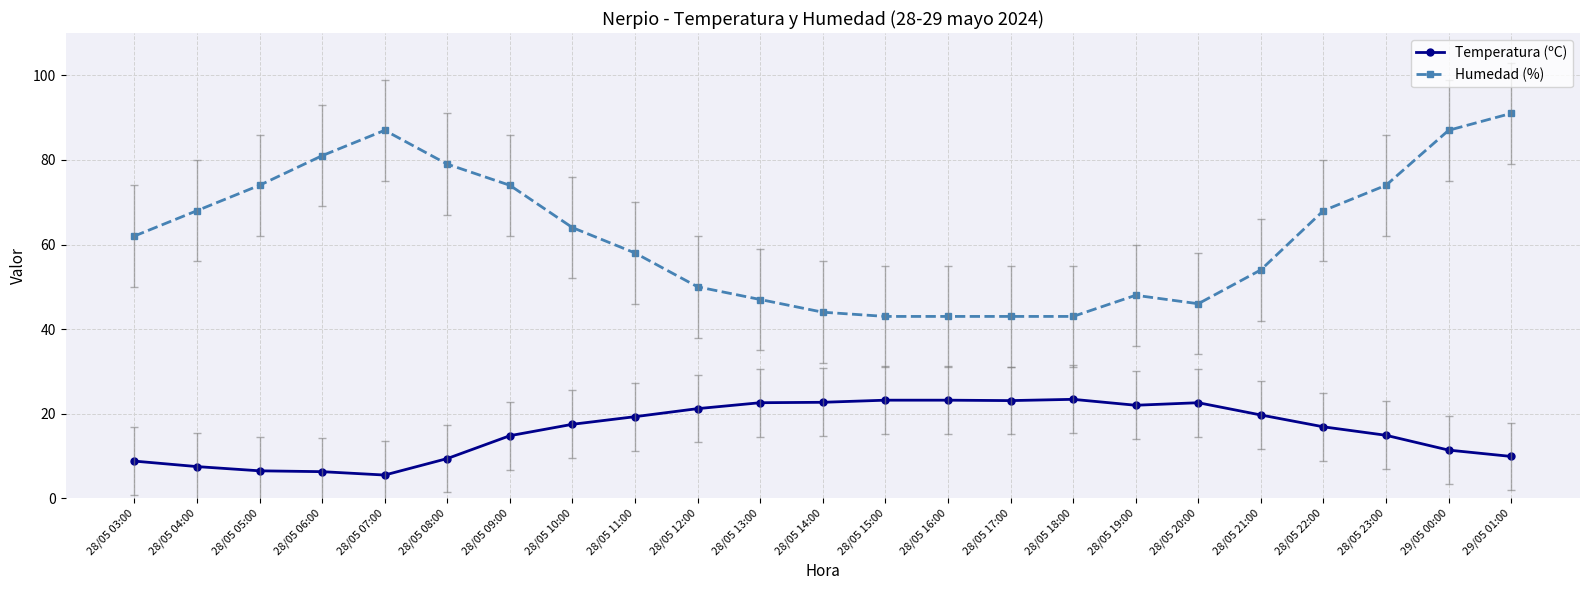

Which series has the largest total across all categories?

Humedad (%)